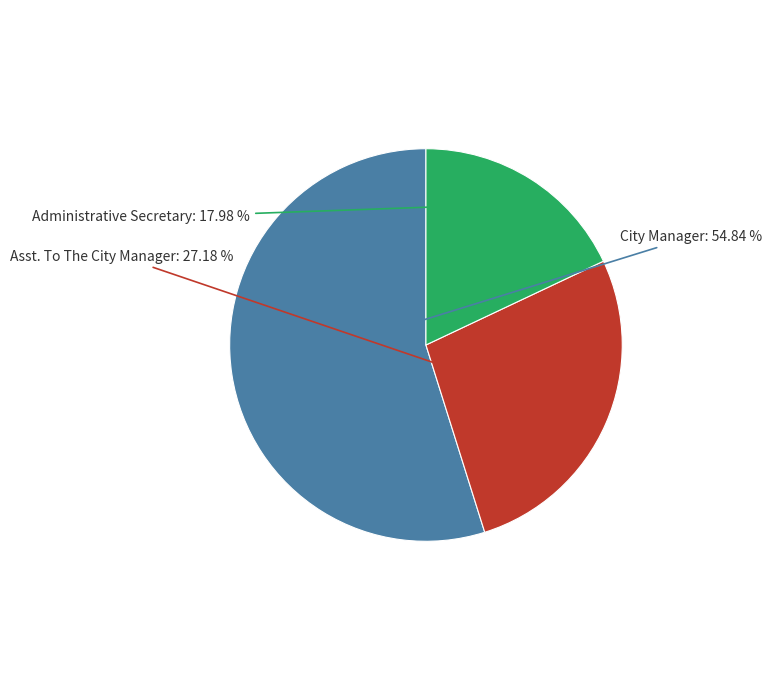

Is the sum of Administrative Secretary and City Manager greater than half?

Yes